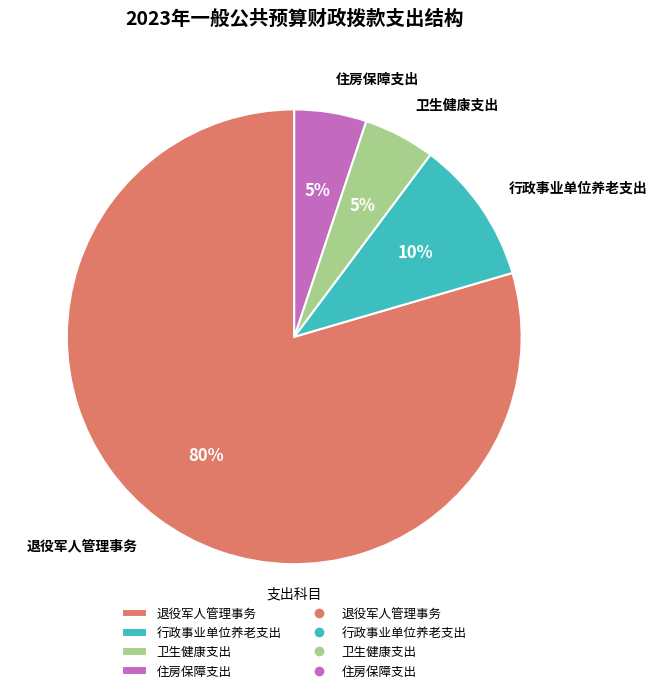

Approximately how many times larger is the value at 住房保障支出 compared to 卫生健康支出?

1.0